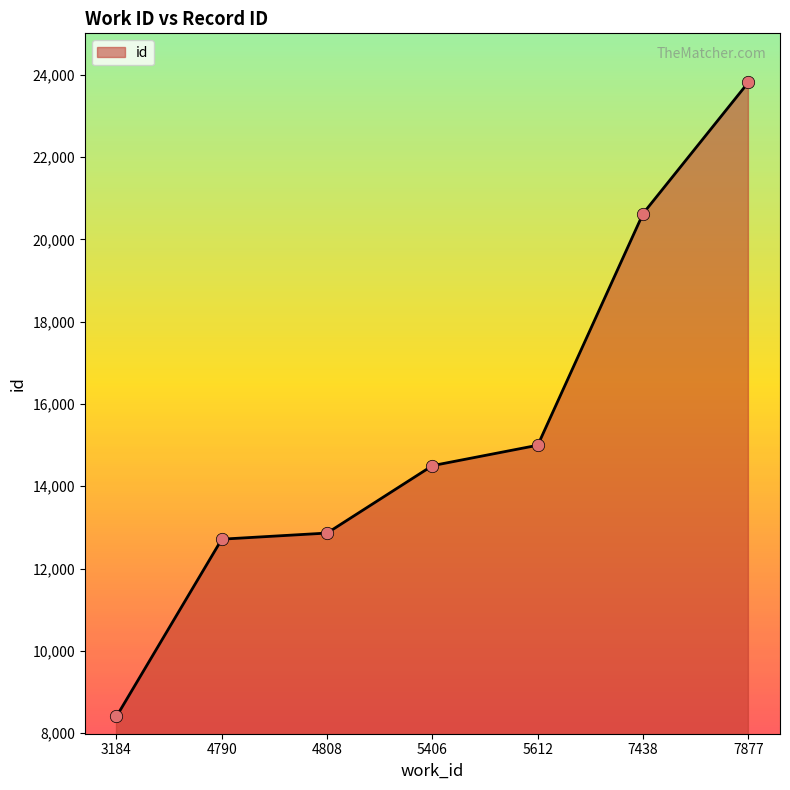

What is the change in value from 4790 to 5612?

+2284